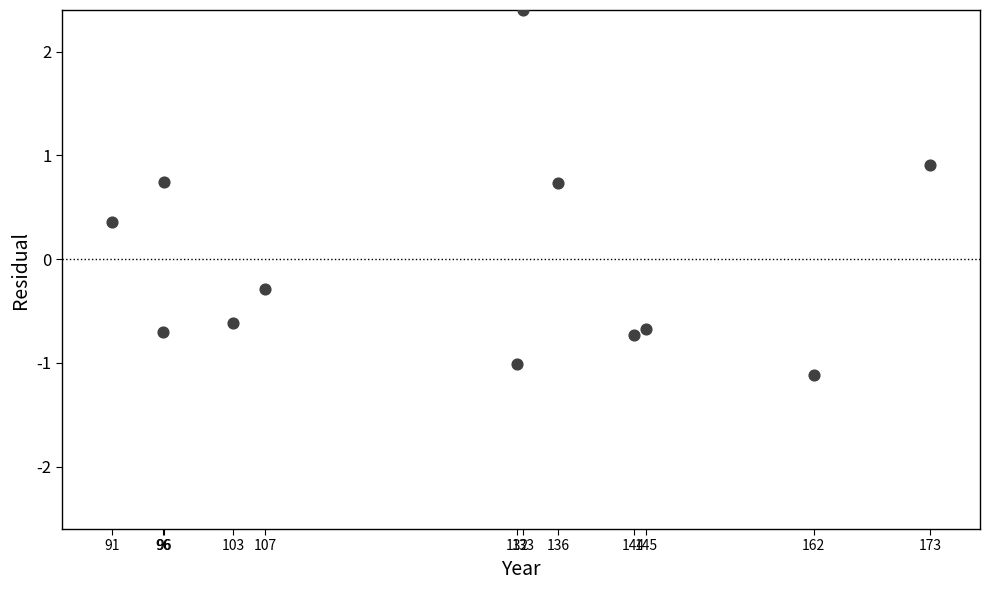

What is the range of X values (max minus min)?

82.2